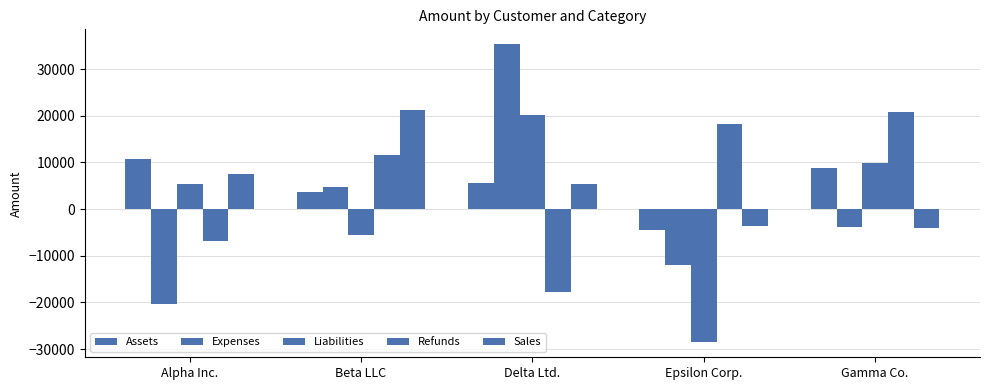

How many values in Liabilities are below zero?

2